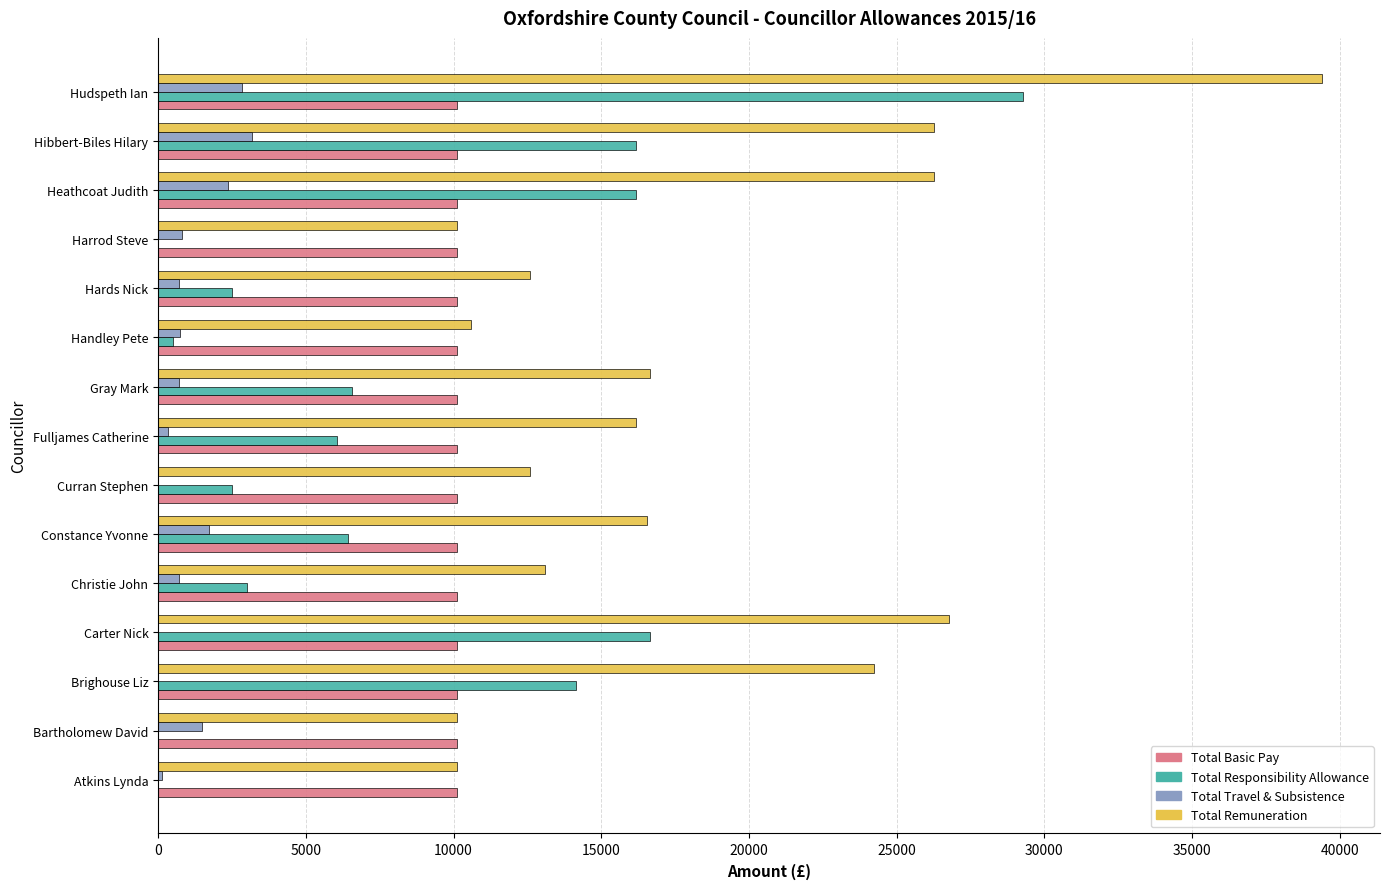

What is the maximum value for Total Remuneration?

39390.0